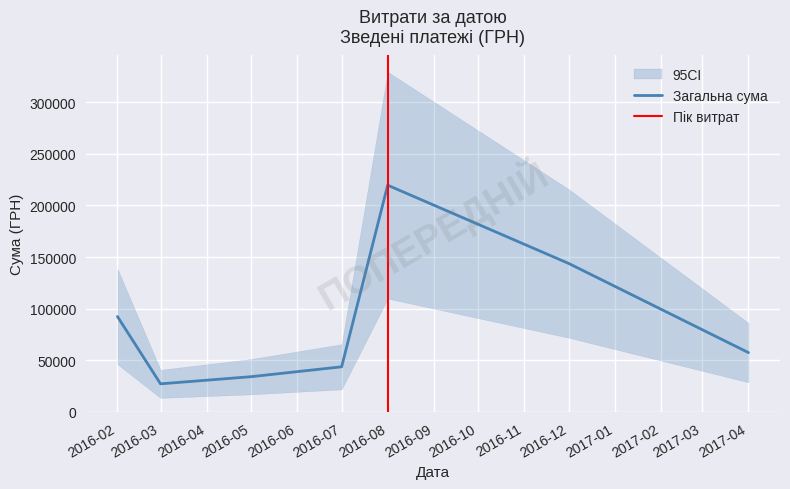

At which label does Загальна сума reach its peak?

2016-08